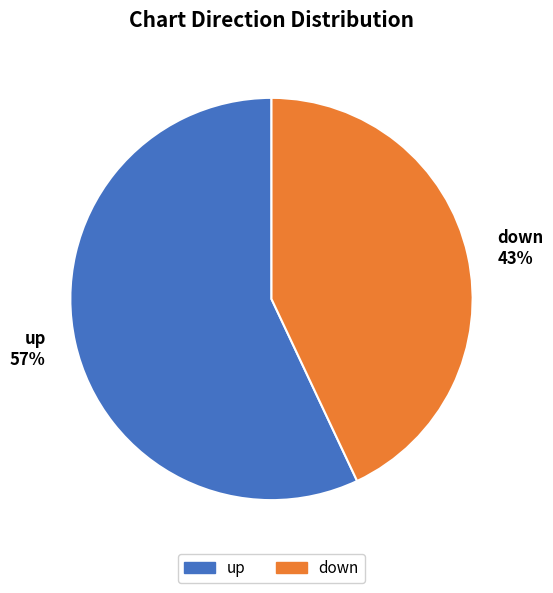

What percentage is the down slice, to the nearest percent?

43%